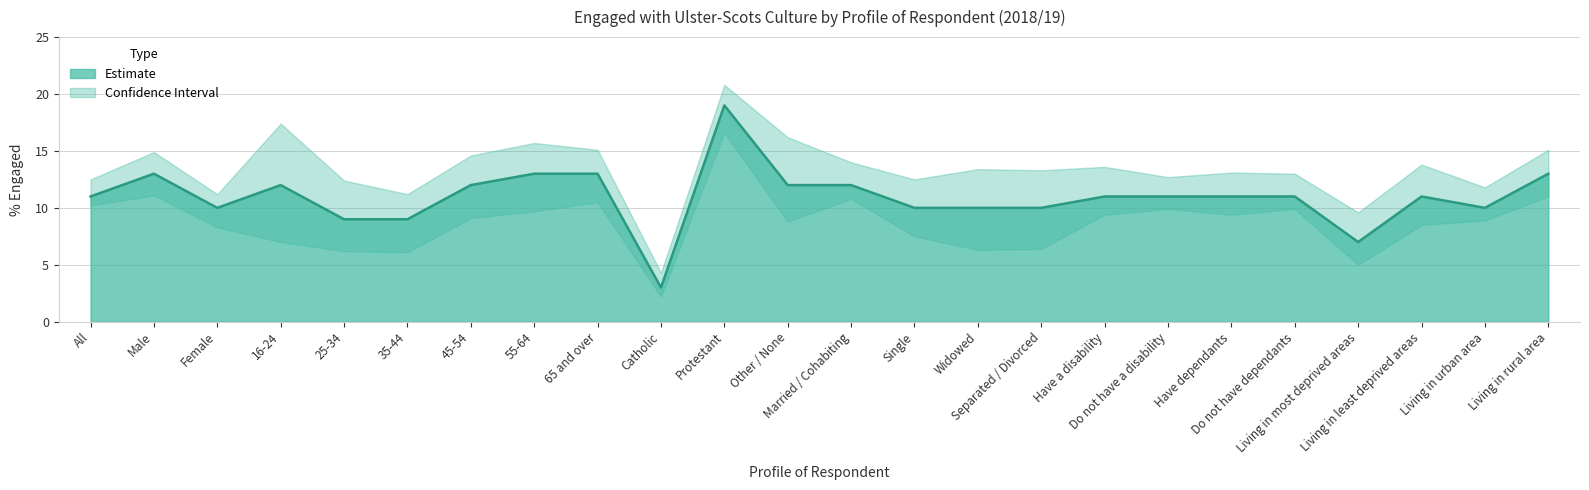

What is the difference between the Estimate values at Do not have a disability and Living in urban area?

1.0